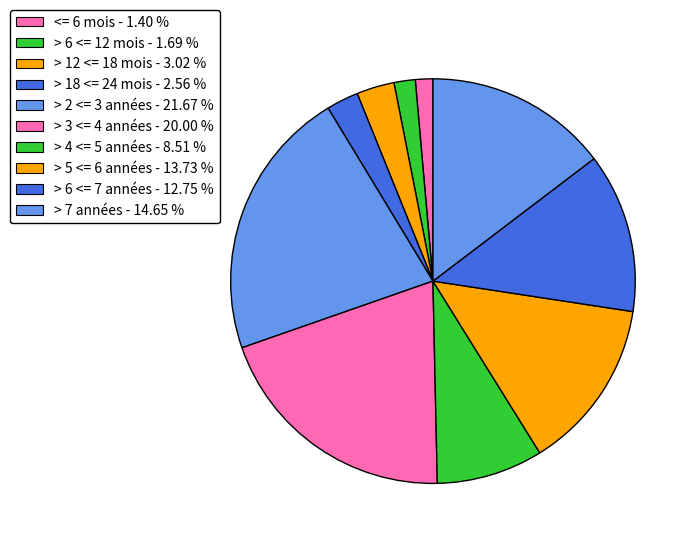

Count the number of slices in the pie.

10